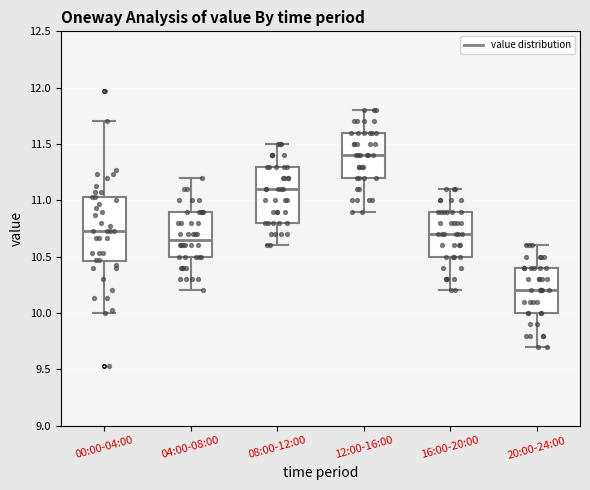

Which box's median line is the highest?

12:00-16:00